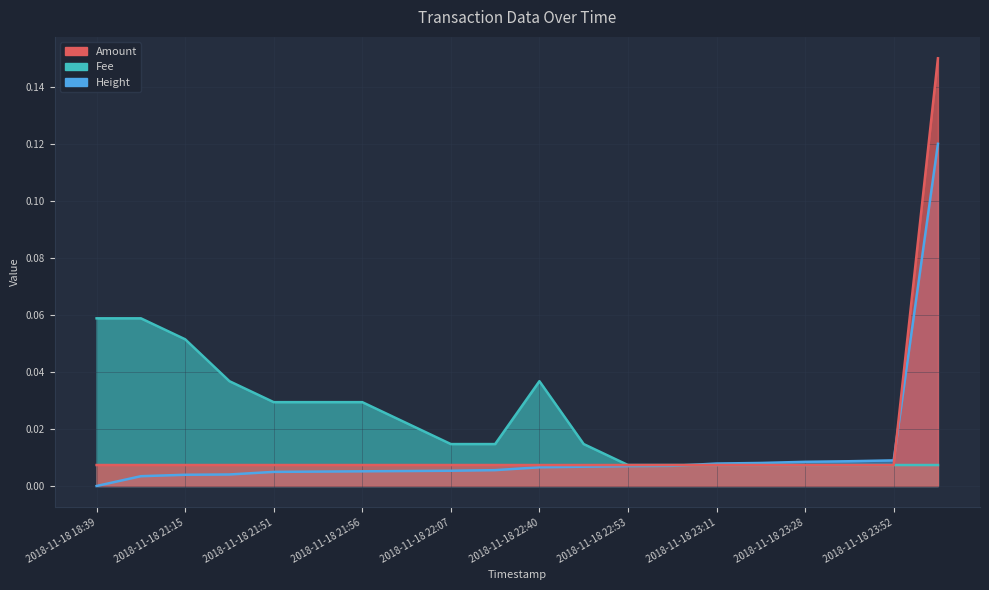

At 2018-11-18 21:56, list the series in order from smallest to largest.

Height, Amount, Fee